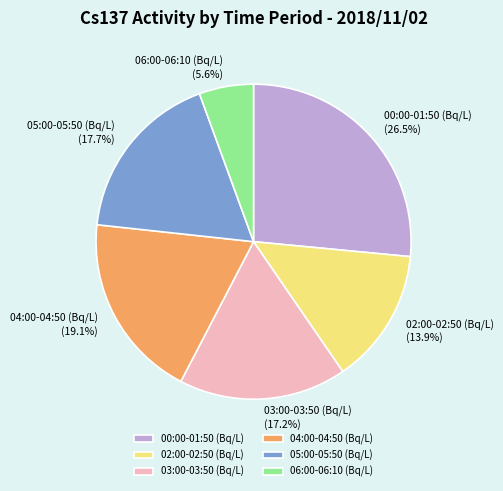

Combined, do 05:00-05:50 (Bq/L) and 06:00-06:10 (Bq/L) account for over 50%?

No